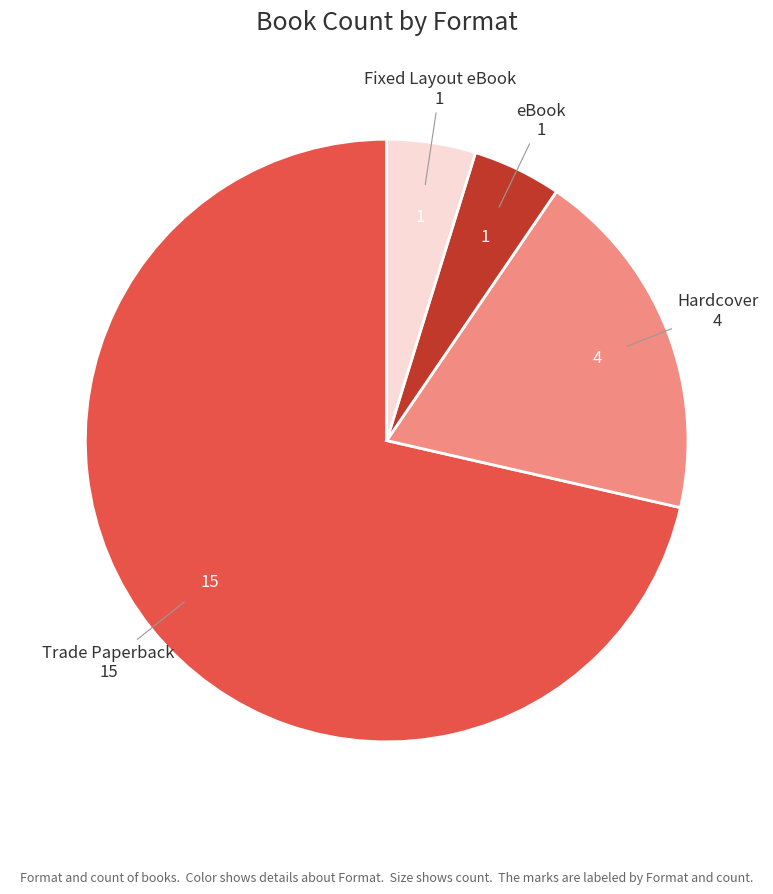

Do Trade Paperback and Fixed Layout eBook together represent more than half of the pie?

Yes